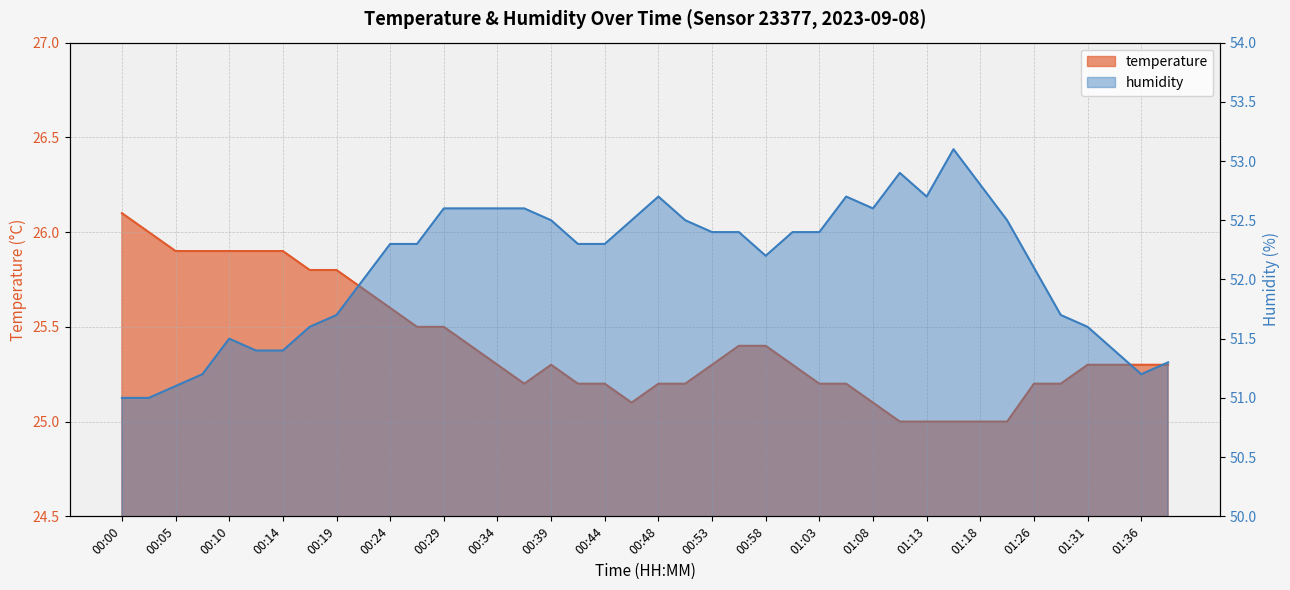

Reading left to right, list all the values displayed in this chart.

temperature: 00:00=26.1	00:02=26.0	00:05=25.9	00:07=25.9	00:10=25.9	00:12=25.9	00:14=25.9	00:17=25.8	00:19=25.8	00:22=25.7	00:24=25.6	00:27=25.5	00:29=25.5	00:31=25.4	00:34=25.3	00:36=25.2	00:39=25.3	00:41=25.2	00:44=25.2	00:46=25.1	00:48=25.2	00:51=25.2	00:53=25.3	00:56=25.4	00:58=25.4	01:01=25.3	01:03=25.2	01:05=25.2	01:08=25.1	01:10=25.0	01:13=25.0	01:15=25.0	01:18=25.0	01:20=25.0	01:26=25.2	01:28=25.2	01:31=25.3	01:33=25.3	01:36=25.3	01:38=25.3
humidity: 00:00=51.0	00:02=51.0	00:05=51.1	00:07=51.2	00:10=51.5	00:12=51.4	00:14=51.4	00:17=51.6	00:19=51.7	00:22=52.0	00:24=52.3	00:27=52.3	00:29=52.6	00:31=52.6	00:34=52.6	00:36=52.6	00:39=52.5	00:41=52.3	00:44=52.3	00:46=52.5	00:48=52.7	00:51=52.5	00:53=52.4	00:56=52.4	00:58=52.2	01:01=52.4	01:03=52.4	01:05=52.7	01:08=52.6	01:10=52.9	01:13=52.7	01:15=53.1	01:18=52.8	01:20=52.5	01:26=52.1	01:28=51.7	01:31=51.6	01:33=51.4	01:36=51.2	01:38=51.3